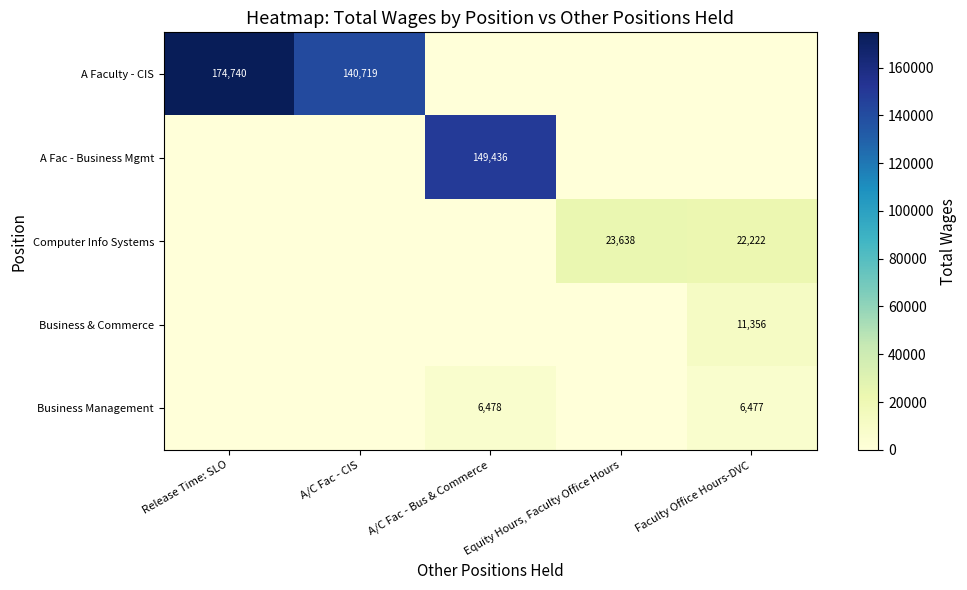

The value of Business Management at A/C Fac - Bus & Commerce is 6478. True or false?

True